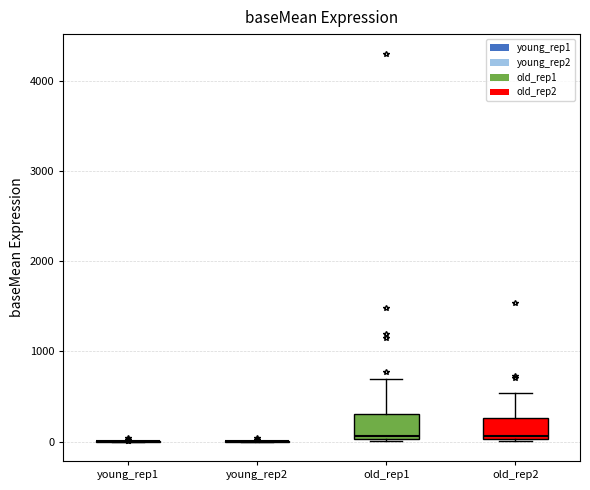

Reading left to right, read every box against the y-axis: the position of its median line, the range the box covers, and the ends of its whiskers. The values are not printed on the chart, so give them approximately, as read against the axis.

young_rep1: box collapsed to a line at 0, whiskers 0 to 0
young_rep2: box collapsed to a line at 0, whiskers 0 to 0
old_rep1: median 100, box 0 to 300, whiskers 0 to 700
old_rep2: median 100, box 0 to 300, whiskers 0 to 500